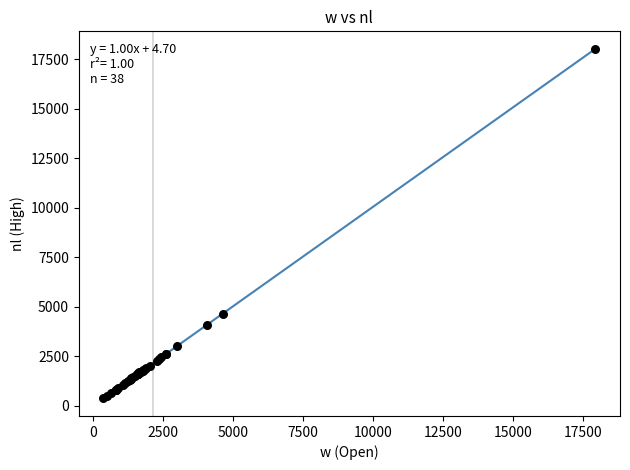

What Y value in the scatter plot is closest to 9187?

4648.3